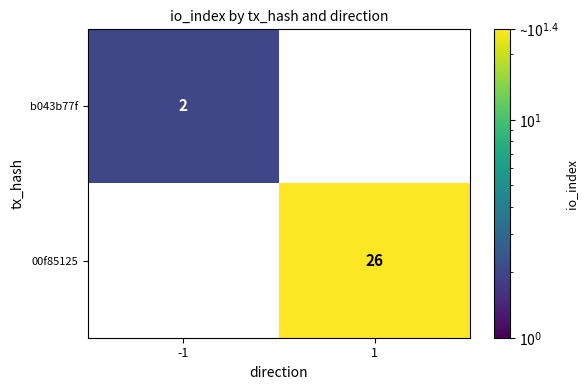

Is the value of b043b77f at -1 greater than the value of 00f85125 at 1?

No